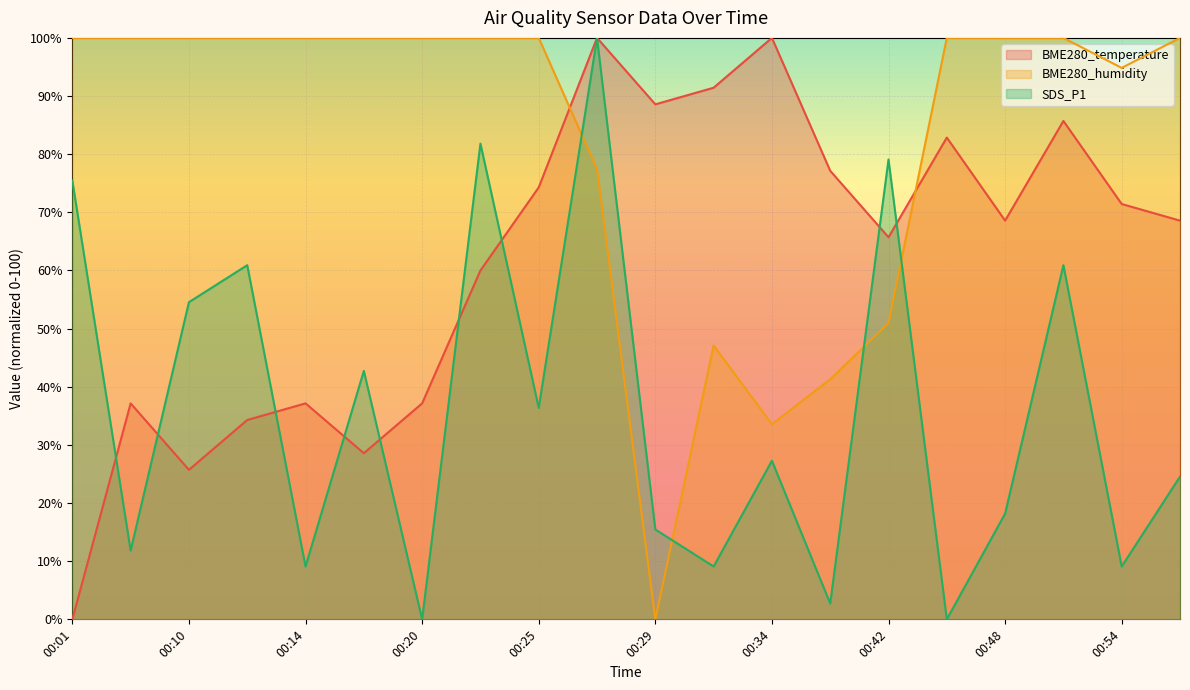

Between 00:17 and 00:29, which series saw the biggest shift?

BME280_humidity